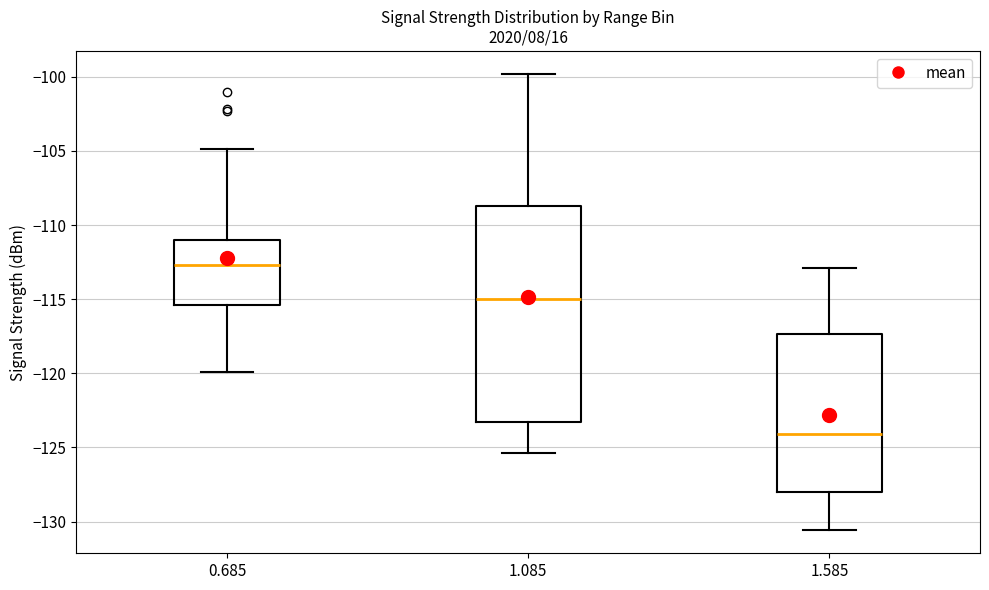

Which box's median line is the lowest?

1.585